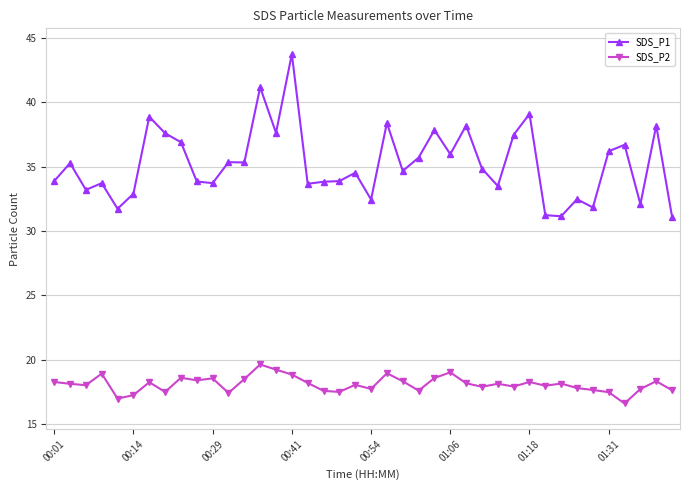

How many distinct data groups are displayed?

2